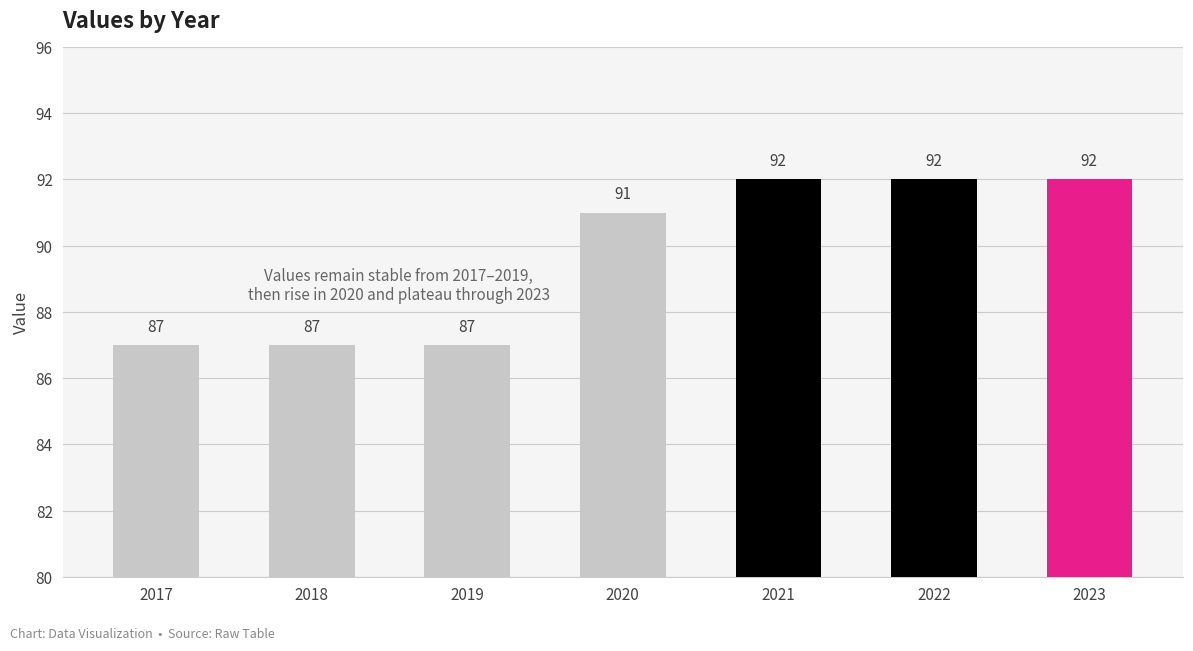

How many data points does each series have?

7